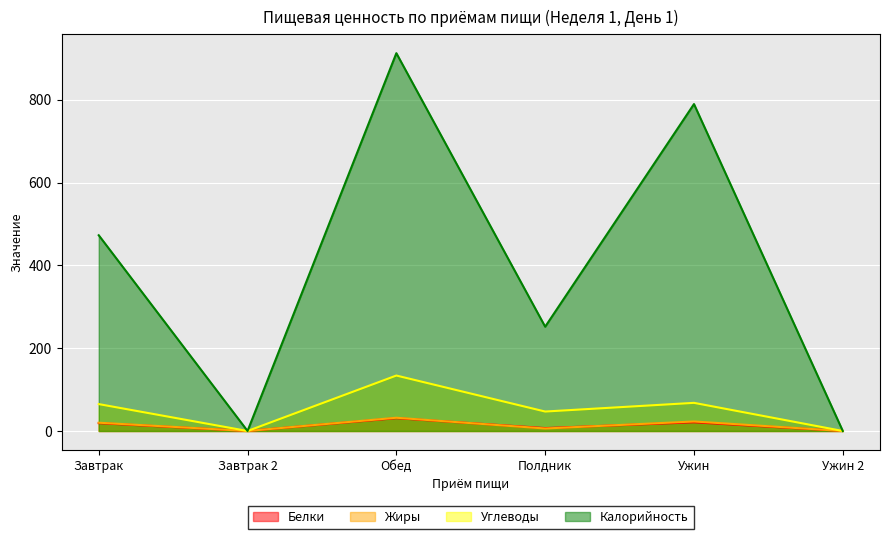

Reading left to right, list all the values displayed in this chart.

Белки: 19	0	31	7	21	0
Жиры: 20	0	32	6	23	0
Углеводы: 65	0	134	47	68	0
Калорийность: 473	0	913	252	790	0